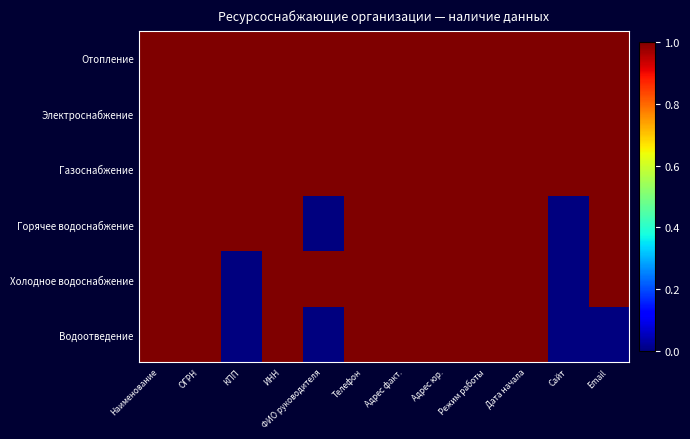

What is the spread (max minus min) of values at Сайт?

1